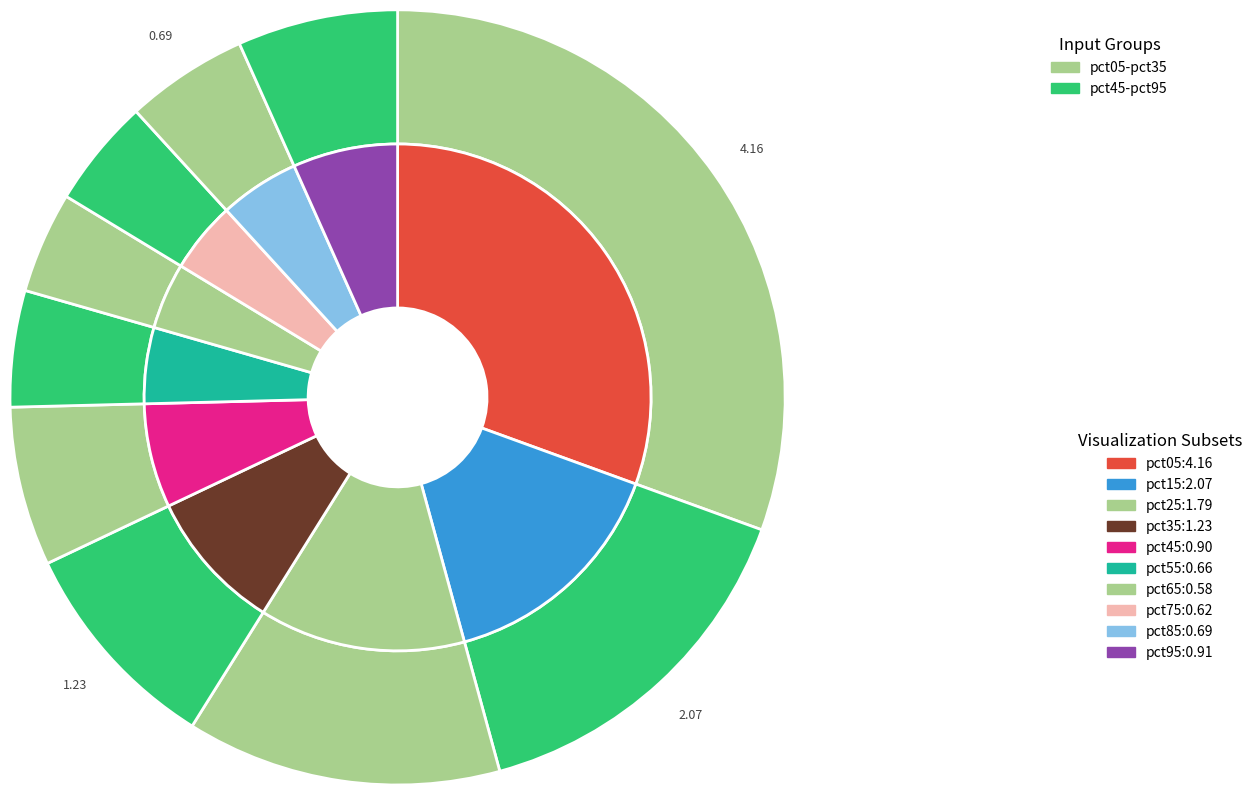

Which category has the biggest portion of the pie?

pct05